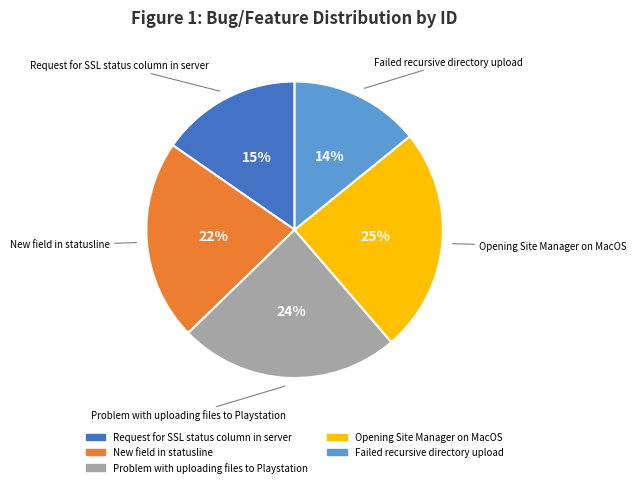

To the nearest percent, what portion does New field in statusline represent?

22%